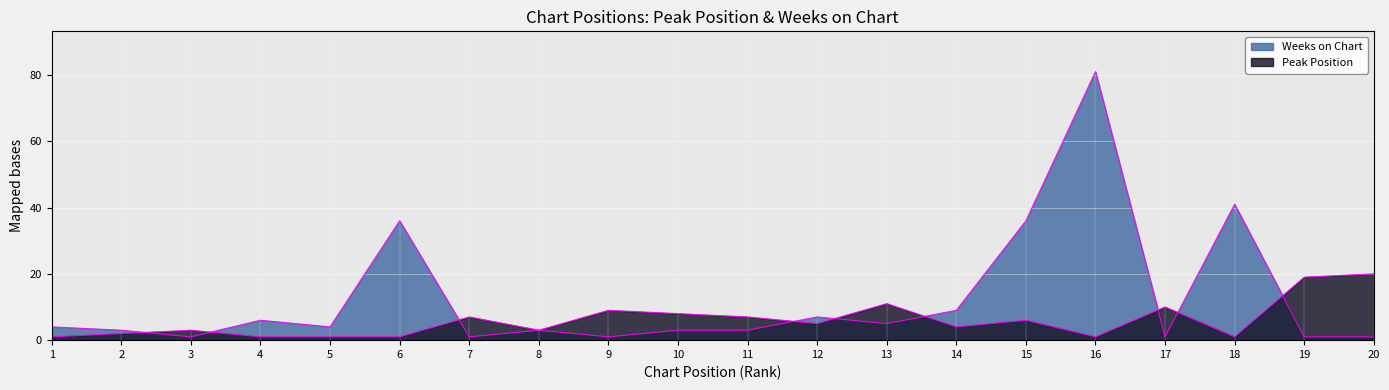

After their last crossing, which series has the higher values: Peak Position or Weeks on Chart?

Peak Position